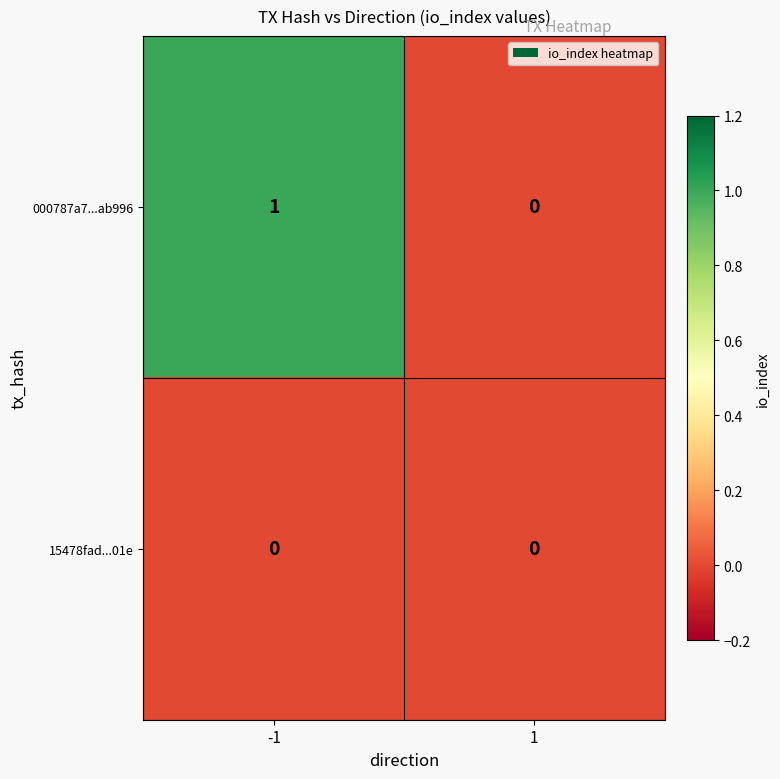

How many data points does each series have?

2